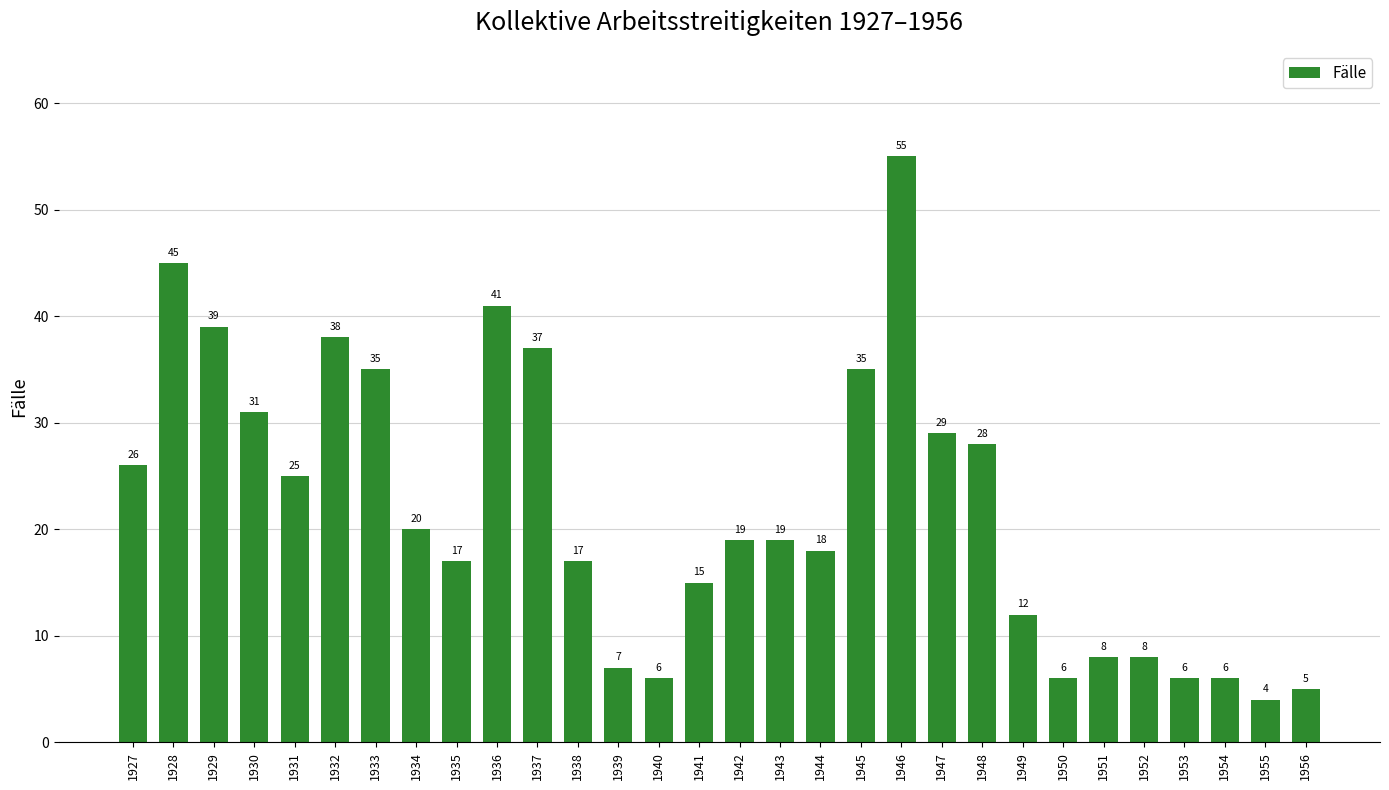

How many bars are there in total?

30